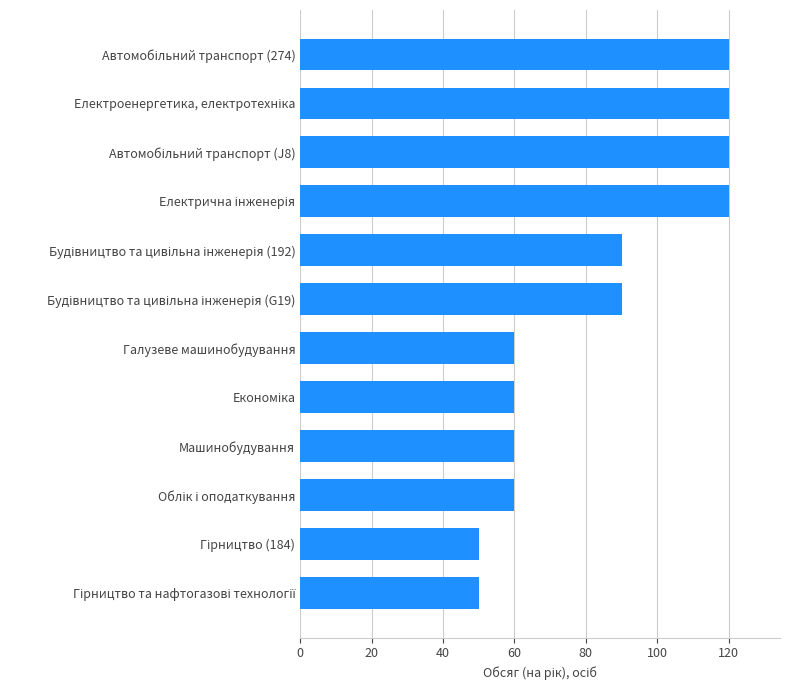

What is the difference between the second highest and minimum values?

70